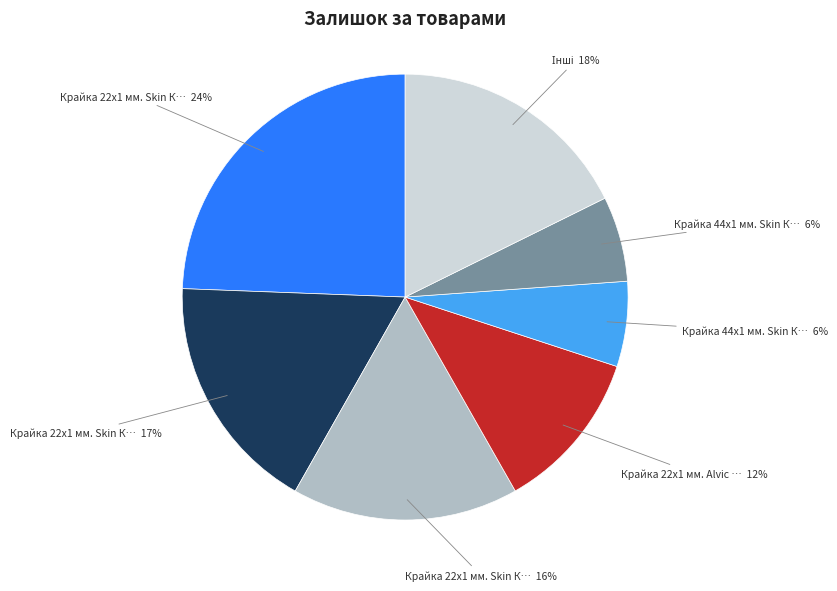

Is there any slice that represents more than half of the pie?

No